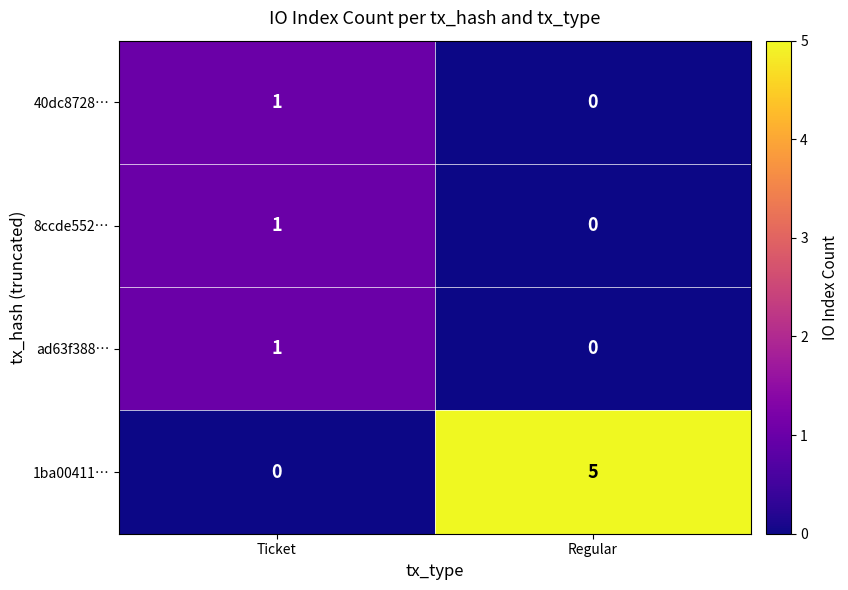

What is the difference between the 1ba00411… values at Ticket and Regular?

5